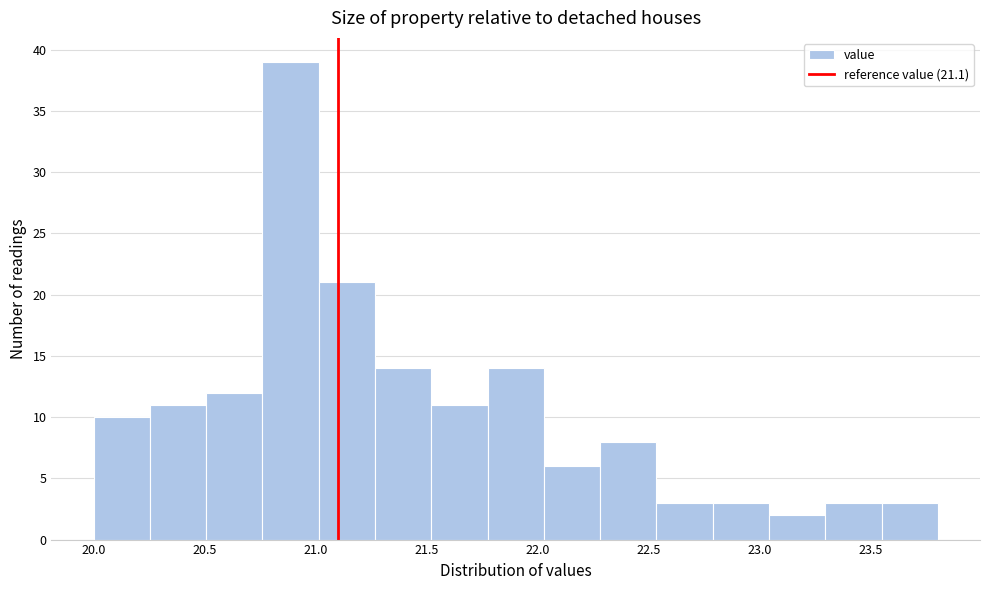

Which range on the x-axis has the tallest bar?

20.75 to 21.00